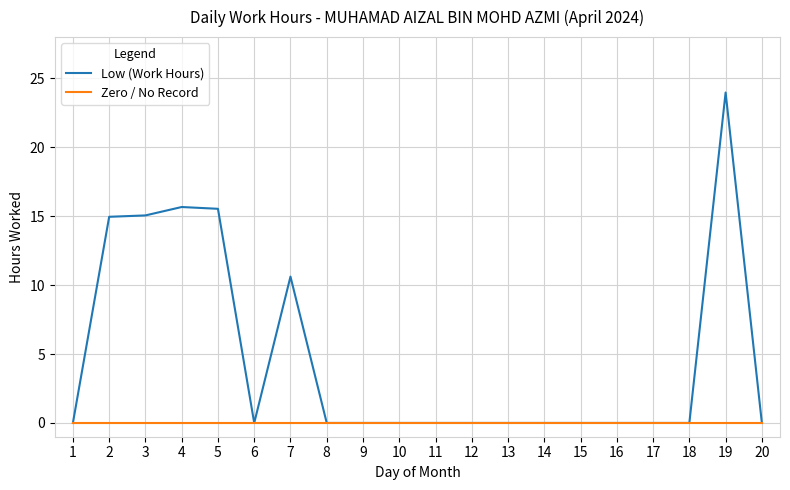

Where is Low (Work Hours) nearest to the value 11?

7